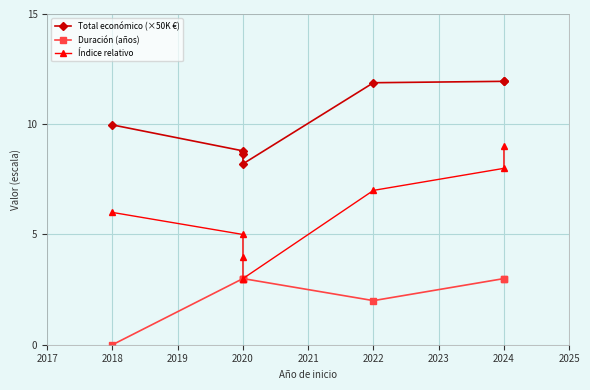

True or false: Total económico (×50K €) and Duración (años) intersect in this chart.

False